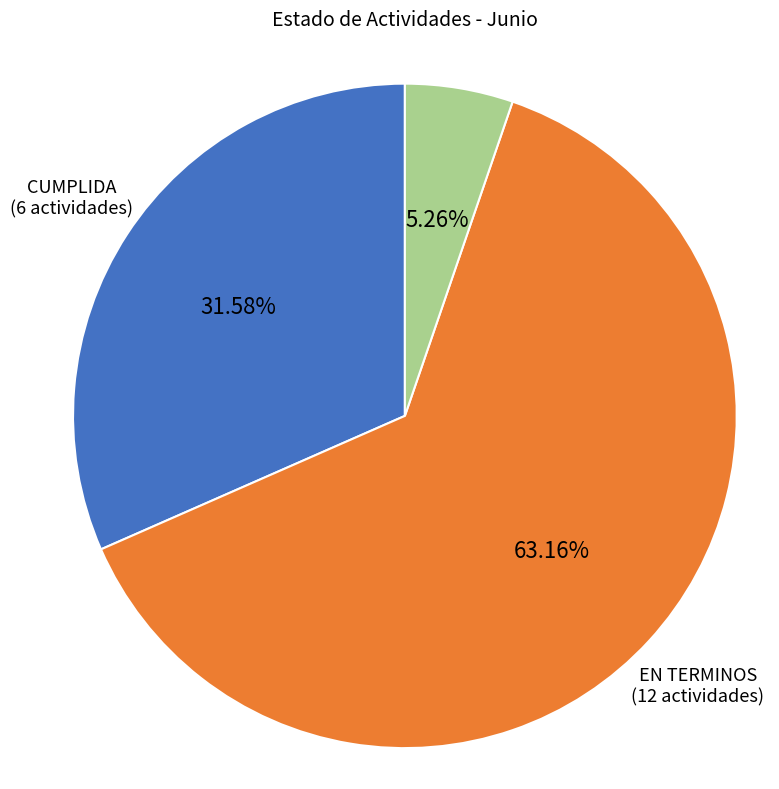

Is it true that INCUMPLIDA is 15% of the pie?

False